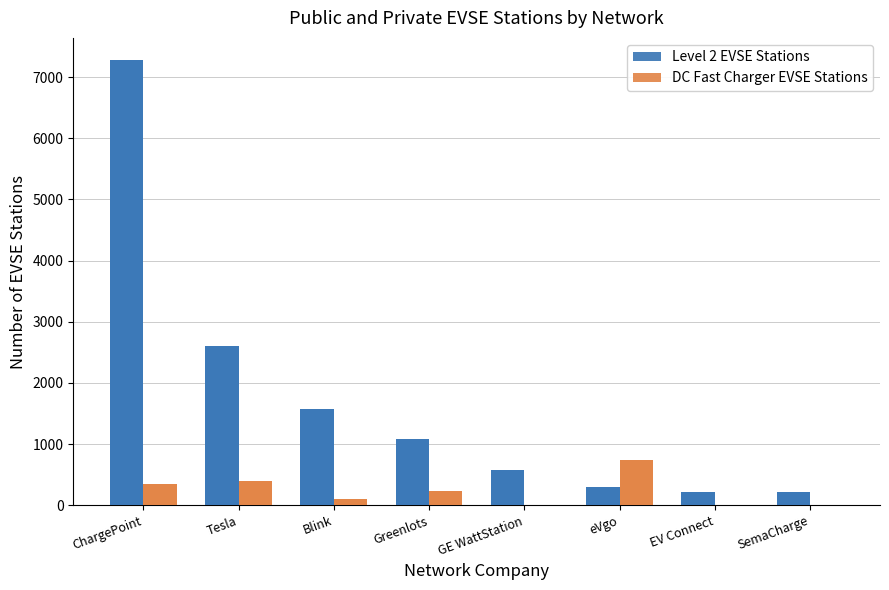

How many categories are shown in the chart?

8